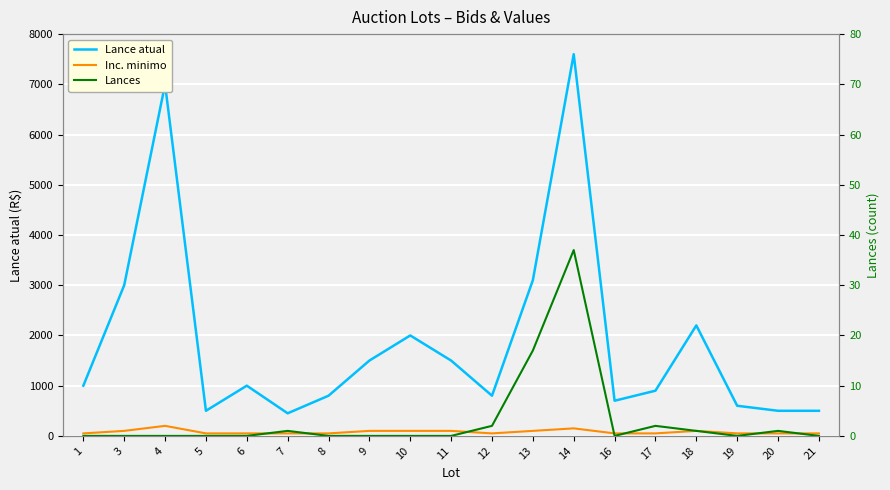

List the series in order of their peak value, highest first.

Lance atual, Inc. minimo, Lances